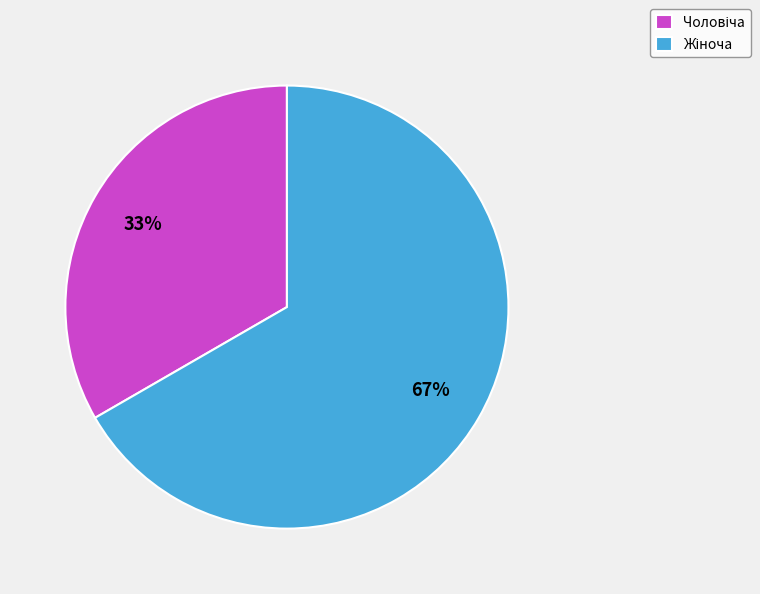

To the nearest percent, what is the average slice percentage?

50%